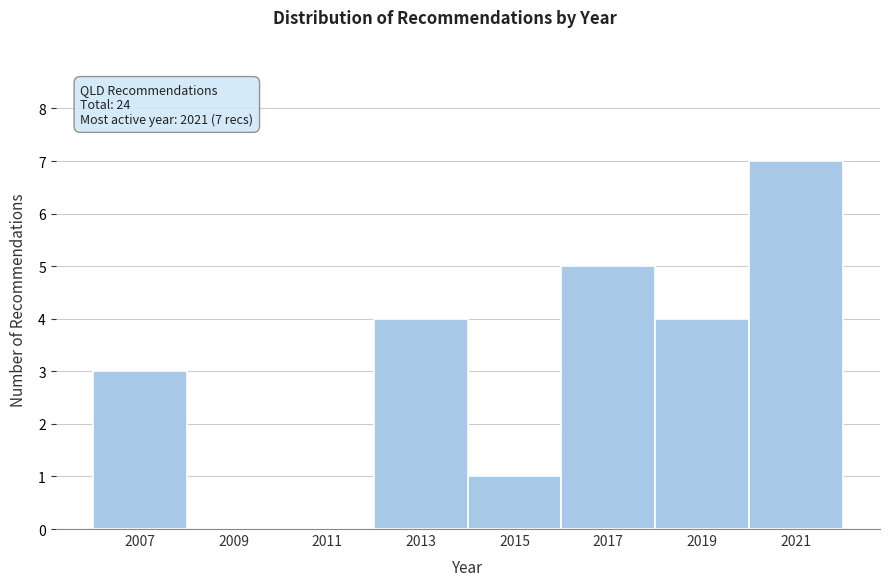

Reading left to right, transcribe all the data shown in this chart.

2007=3	2009=0	2011=0	2013=4	2015=1	2017=5	2019=4	2021=7